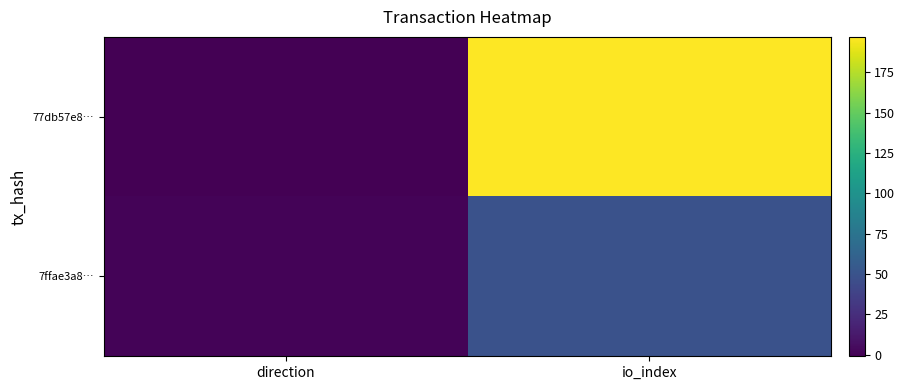

Which series has the largest total across all categories?

77db57e8…